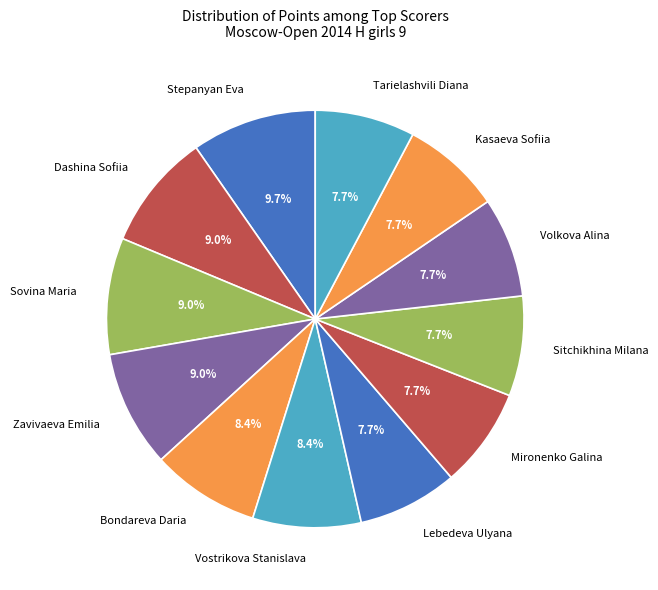

Is it true that Lebedeva Ulyana is 8% of the pie?

True